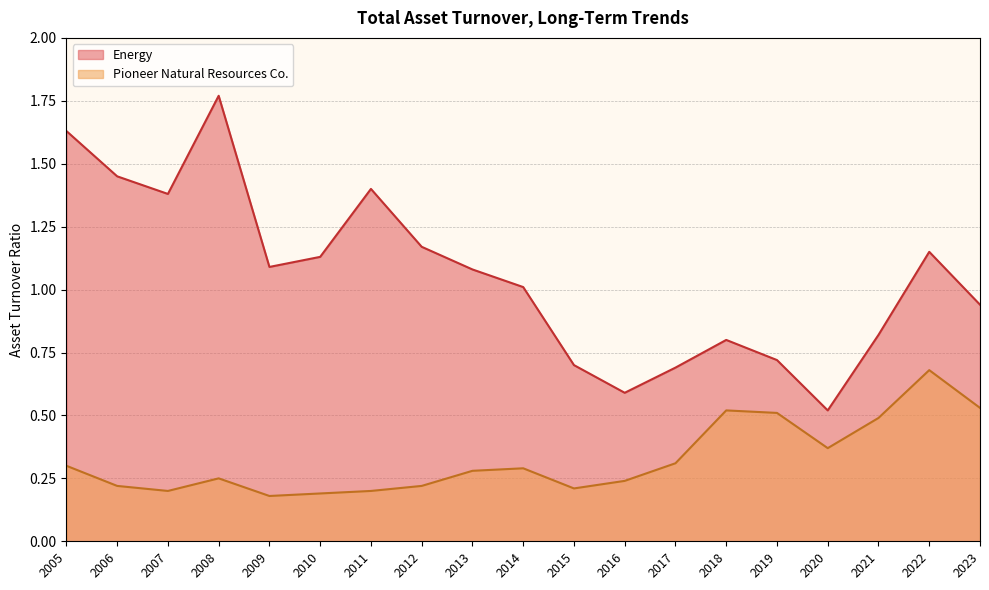

What is the difference between the Energy values at 2022 and 2011?

0.2